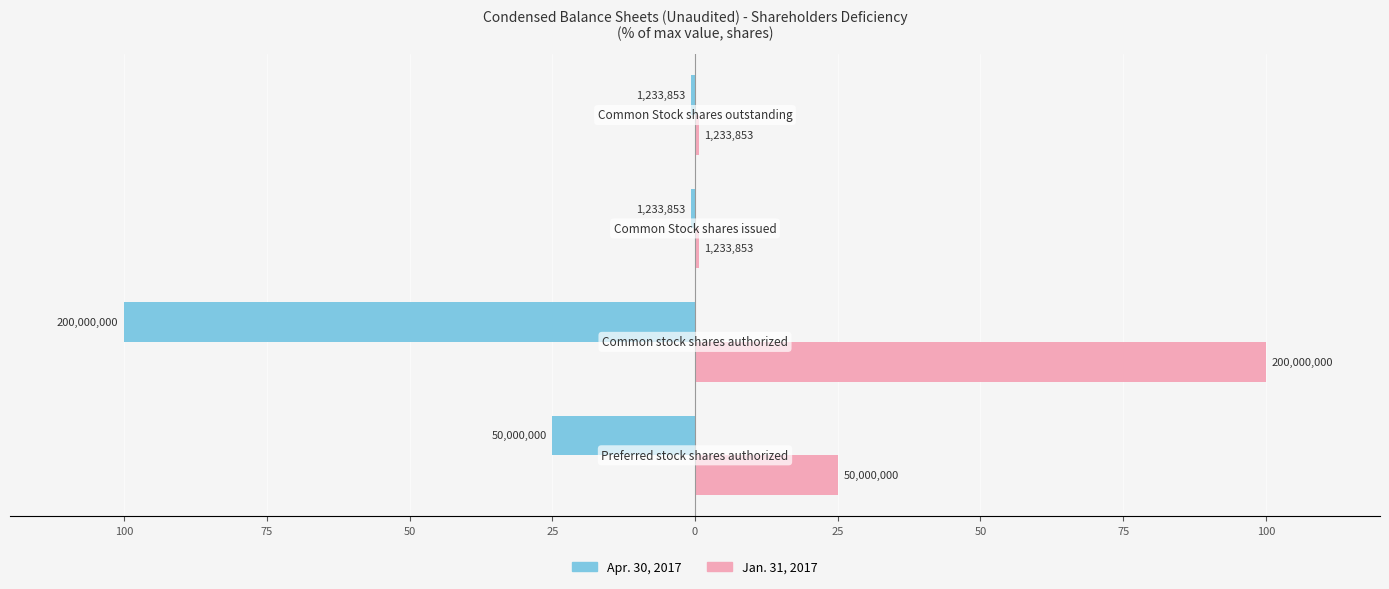

What are all the series names shown in the legend?

Apr. 30, 2017, Jan. 31, 2017